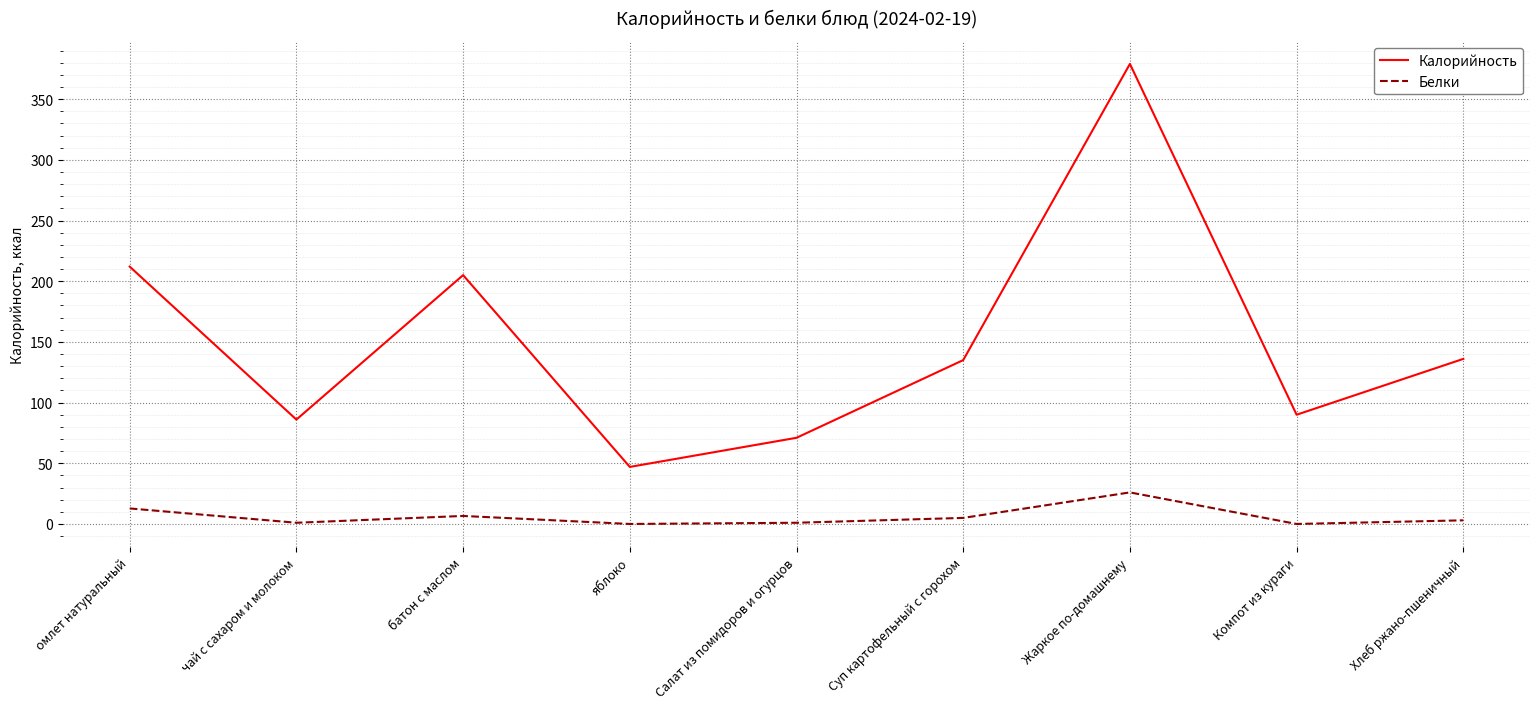

Which series has the widest spread of values?

Калорийность